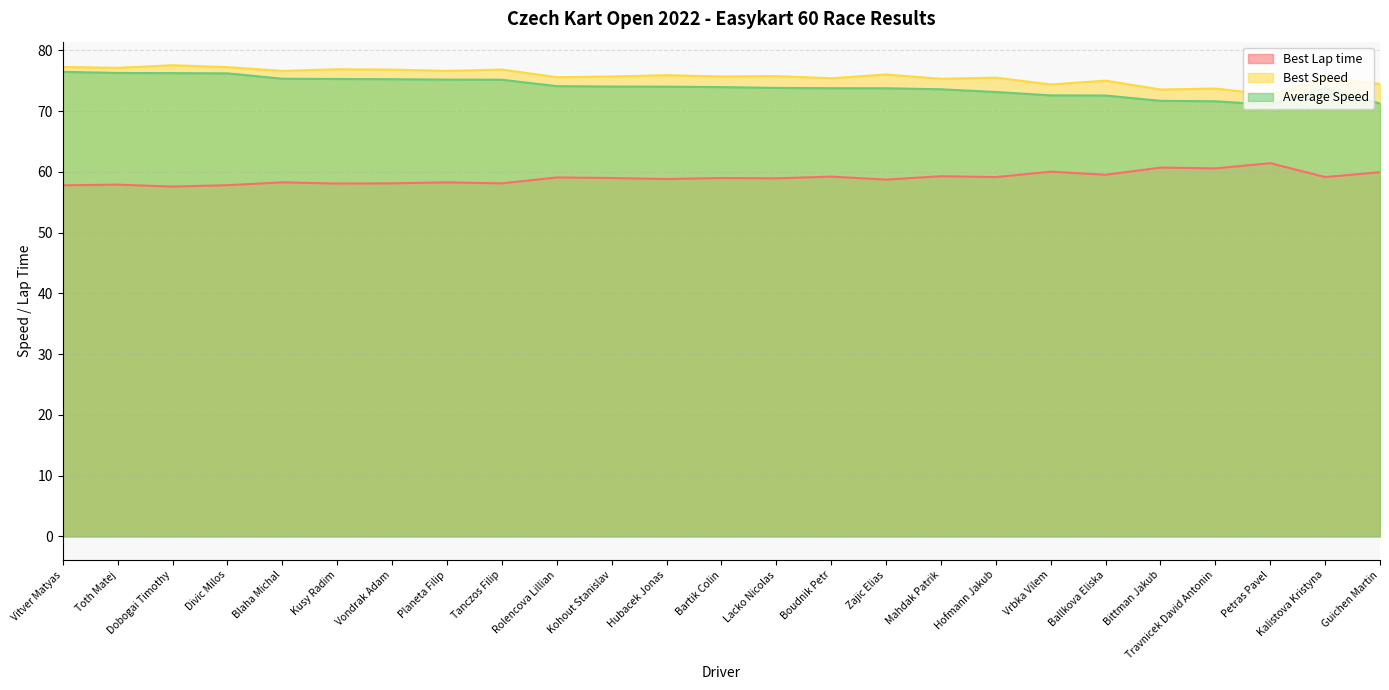

Which series has the widest spread of values?

Average Speed